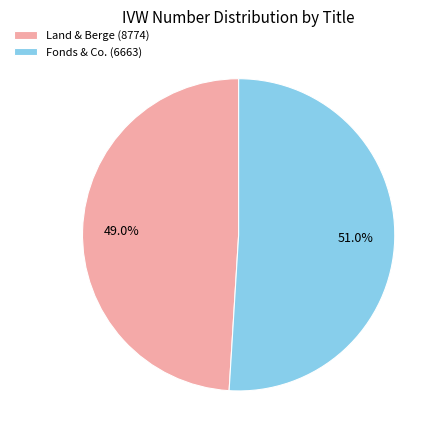

To the nearest percent, what portion does Fonds & Co. (6663) represent?

51%